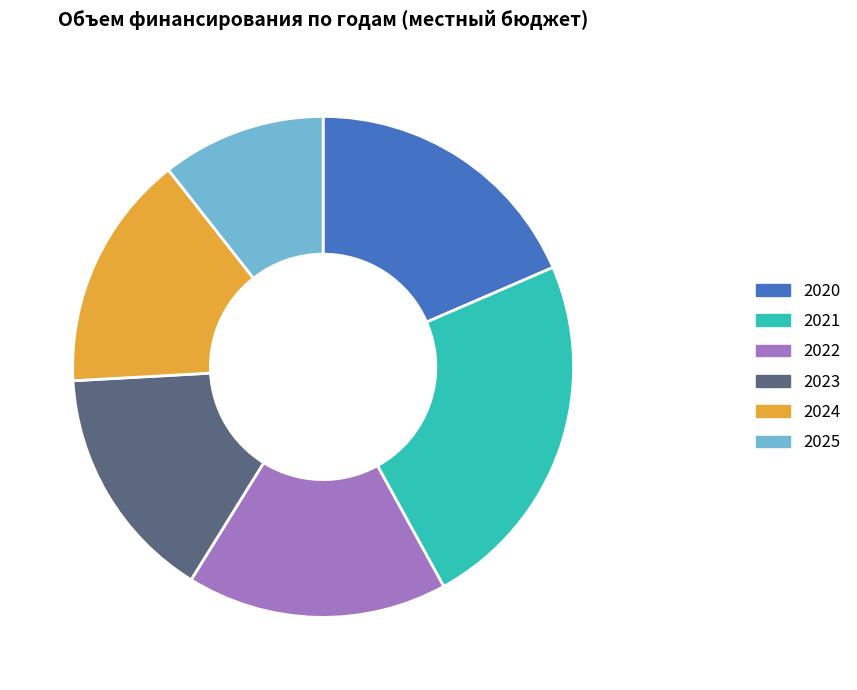

Which category has the smallest portion of the pie?

2025